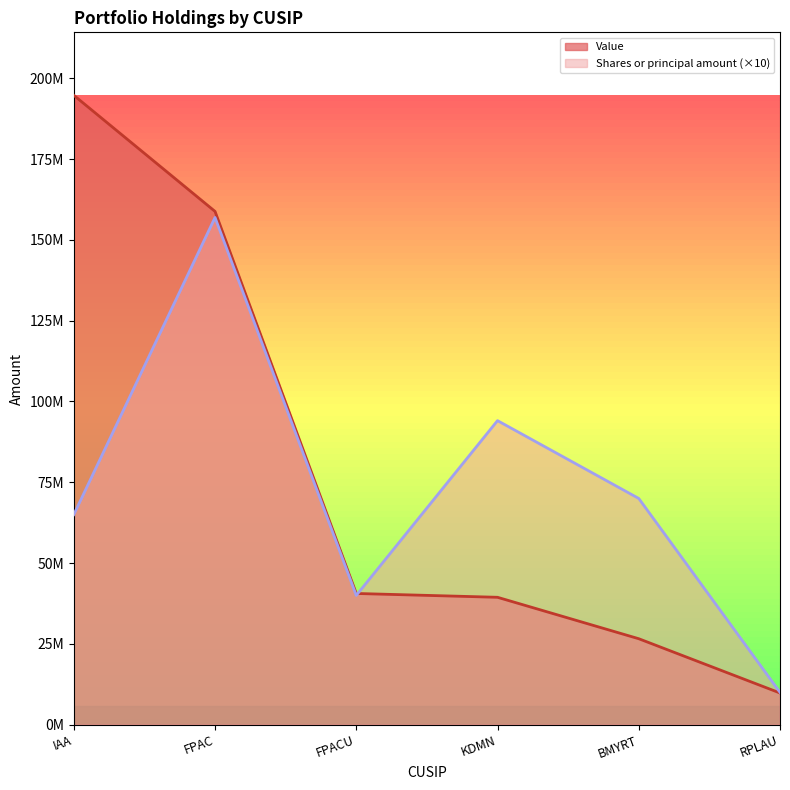

What are all the series names shown in the legend?

Value, Shares or principal amount (×10)